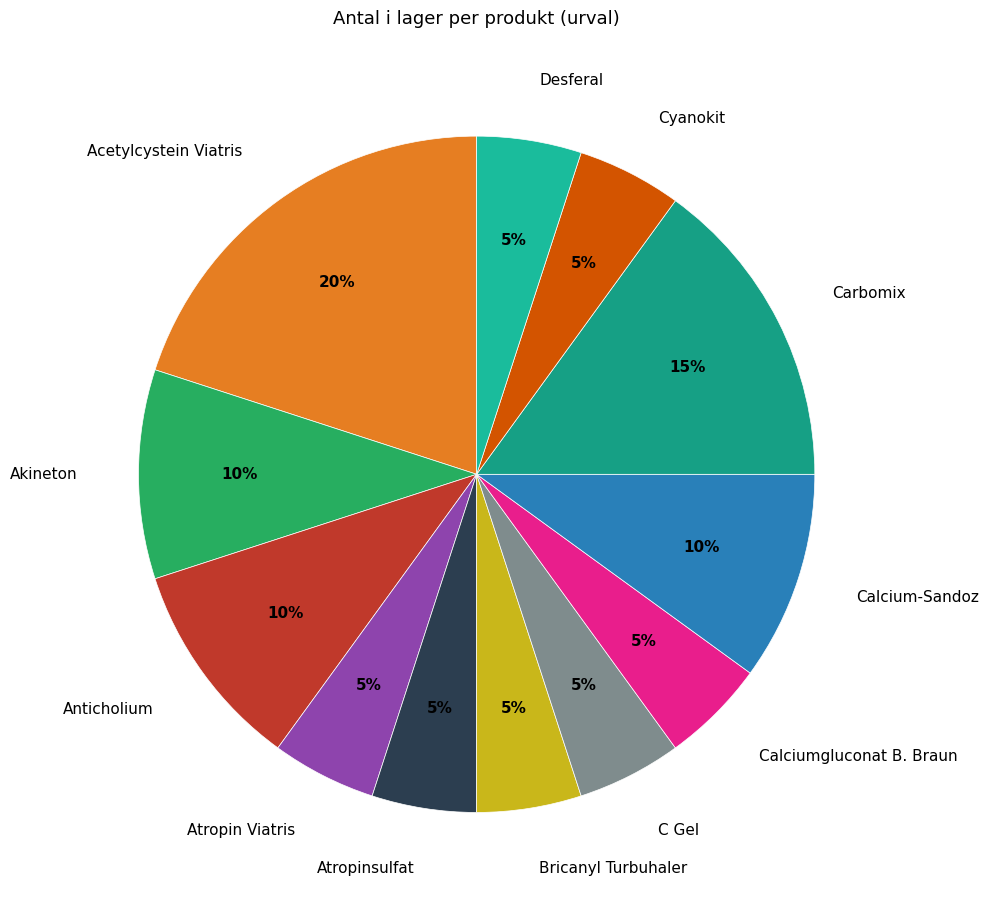

To the nearest percent, what is the difference between the largest and smallest slice percentages?

15%